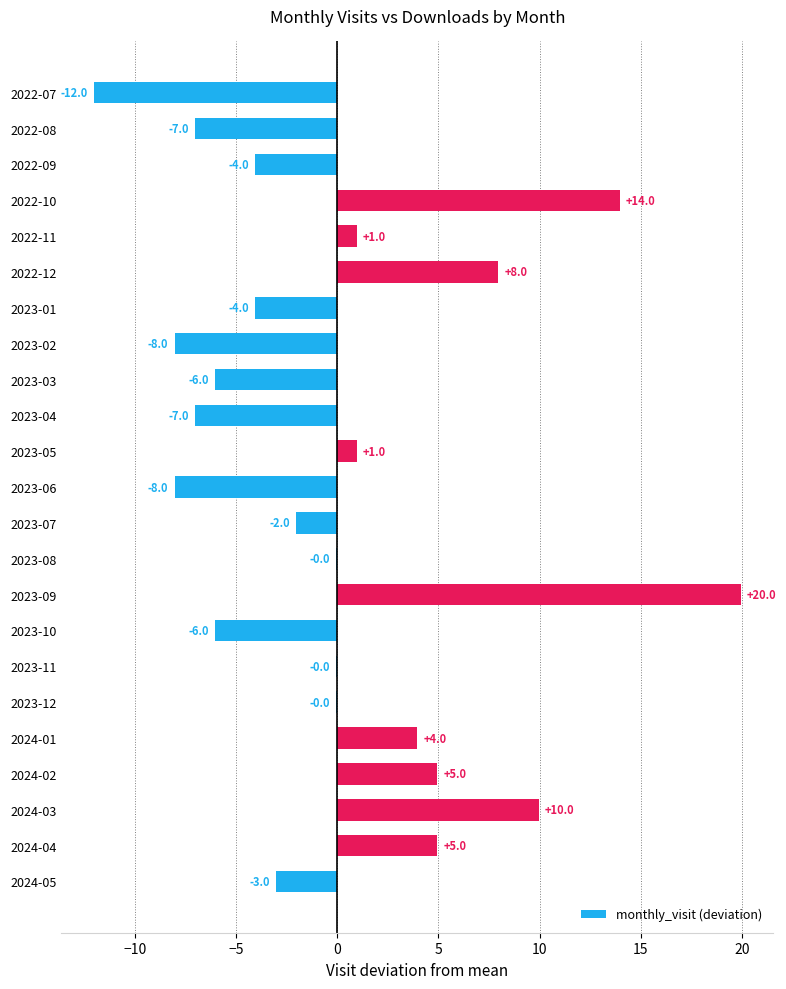

Which has a higher value, 2023-12 or 2024-03?

2024-03